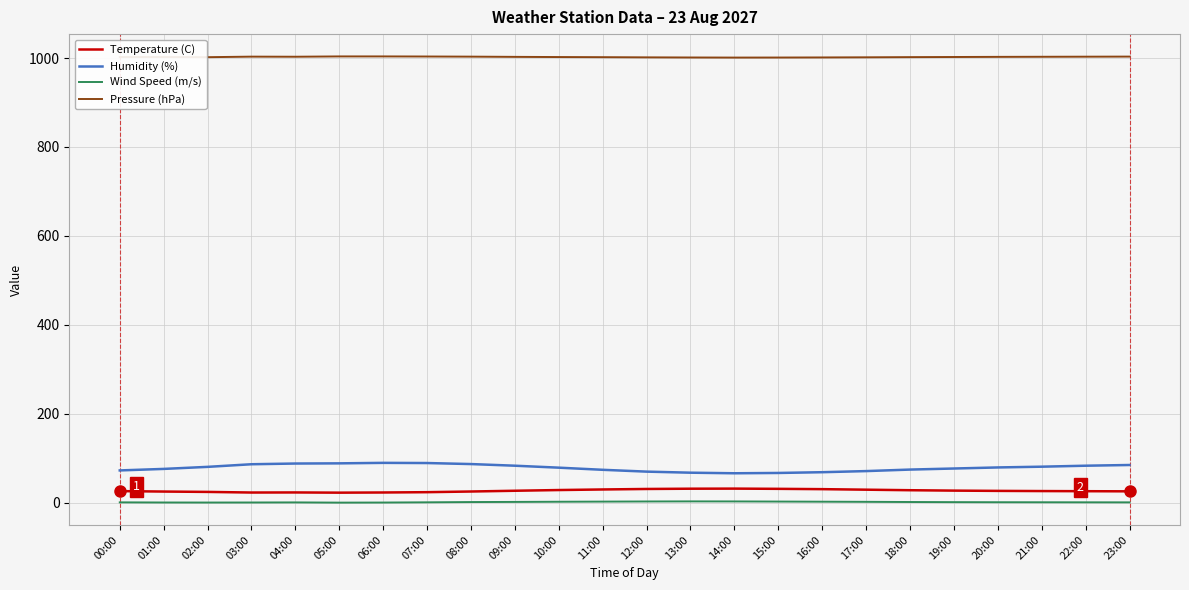

The Pressure (hPa) series shows 1436.1 at 16:00. True or false?

False